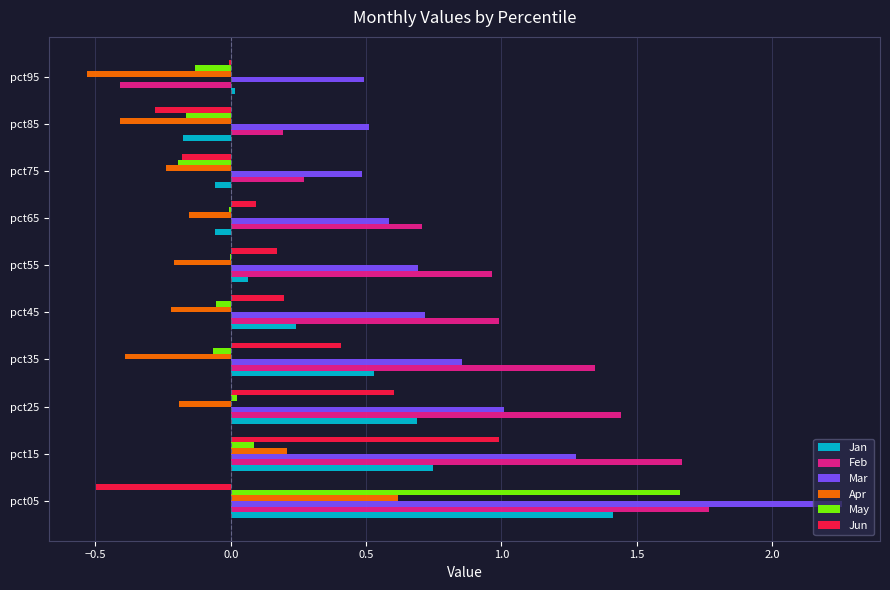

Is it true that Apr equals -0.2 at pct75?

True